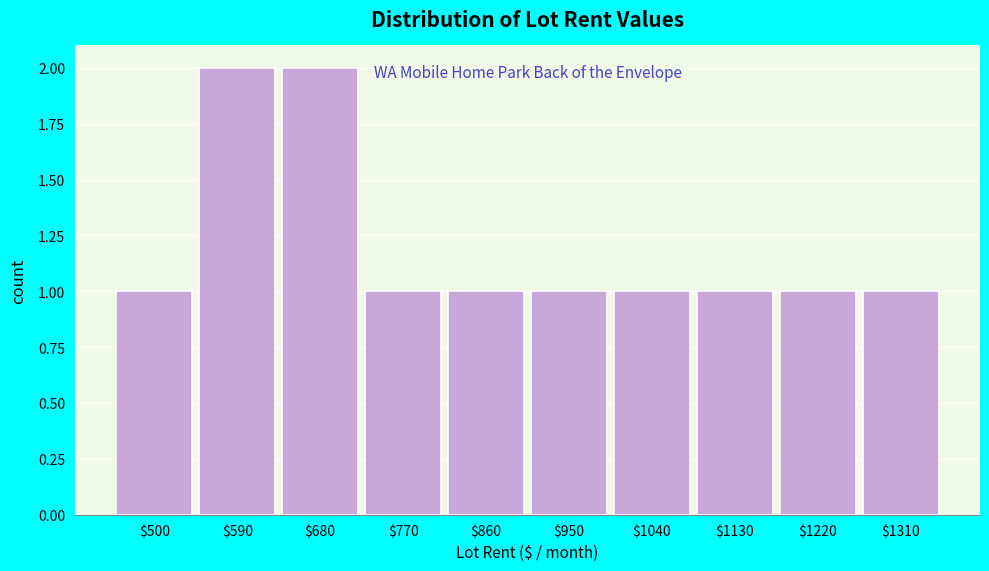

Reading left to right, what are all the values shown in this chart?

1	2	2	1	1	1	1	1	1	1